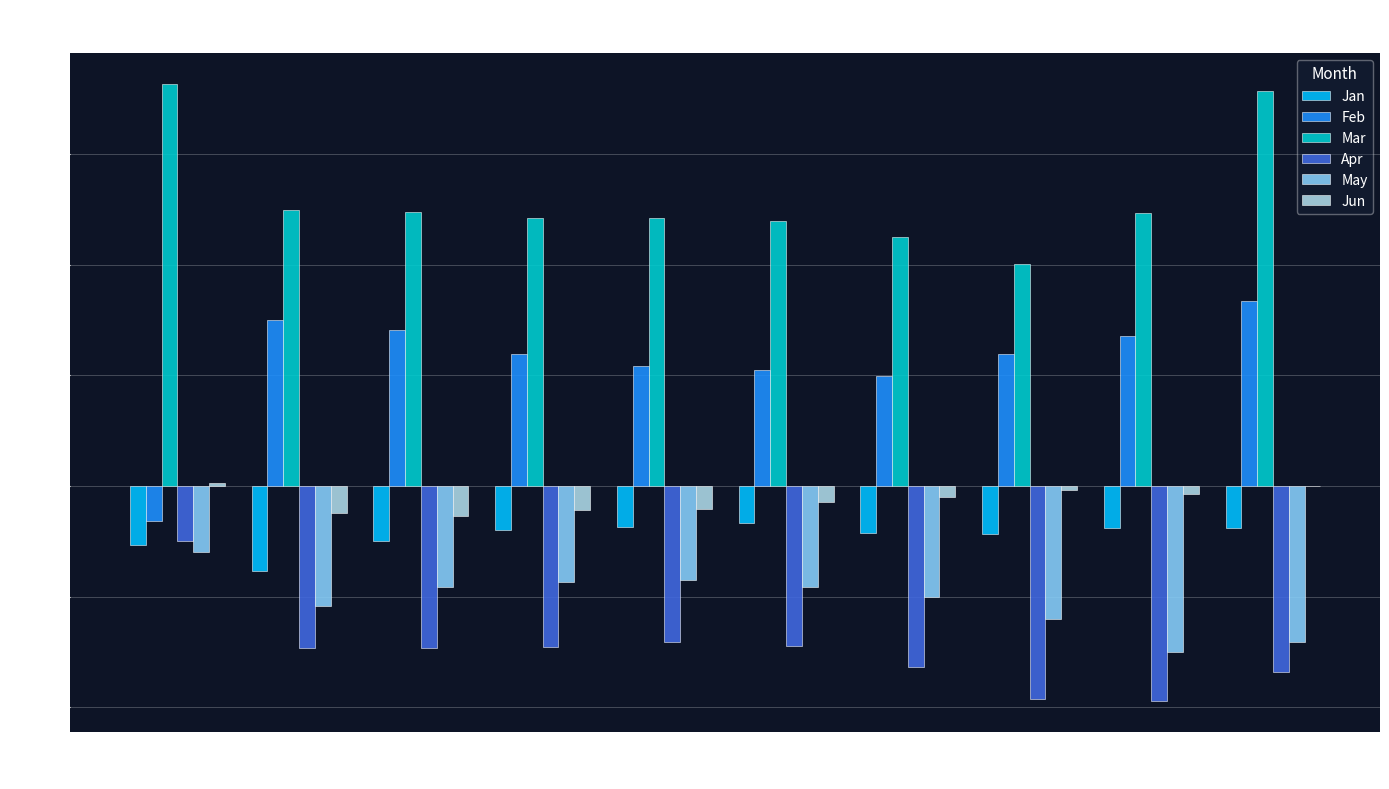

How many groups of bars are there?

10